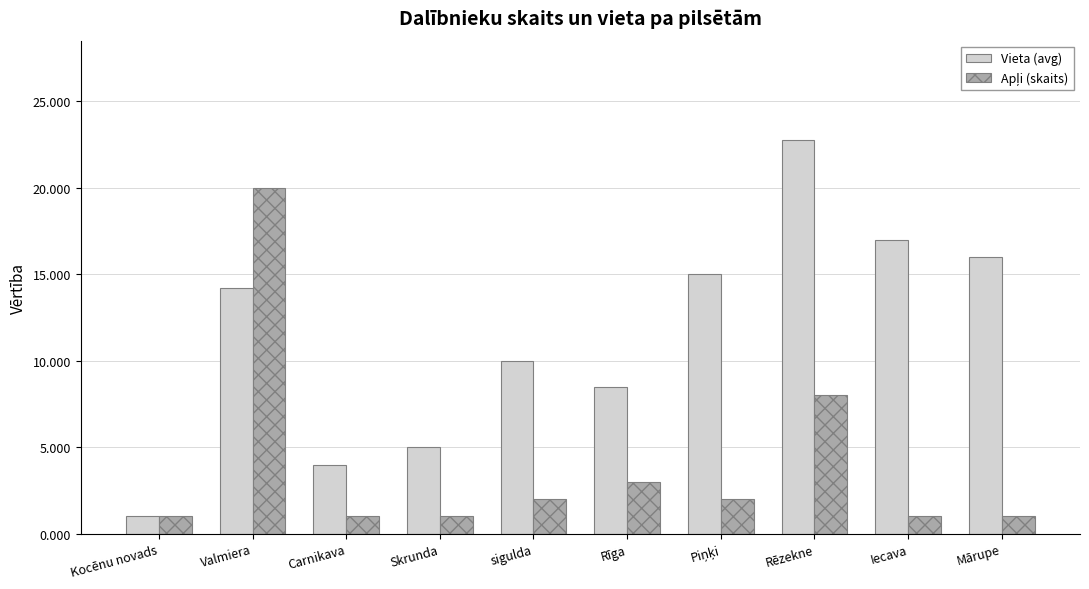

What is the label of the 6th bar from the right?

sigulda